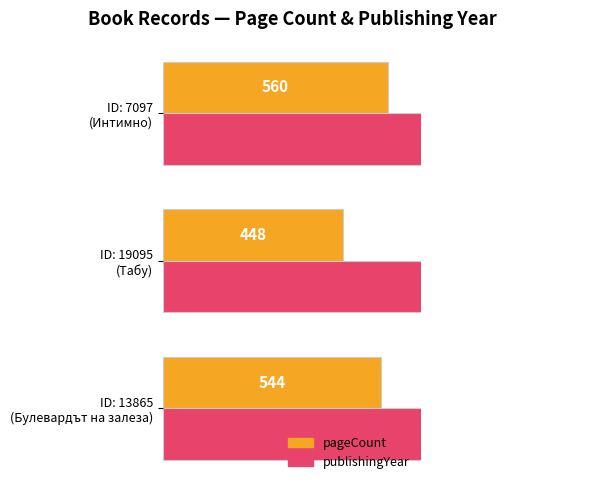

True or false: publishingYear has a value of 3336 at ID: 19095 (Табу).

False